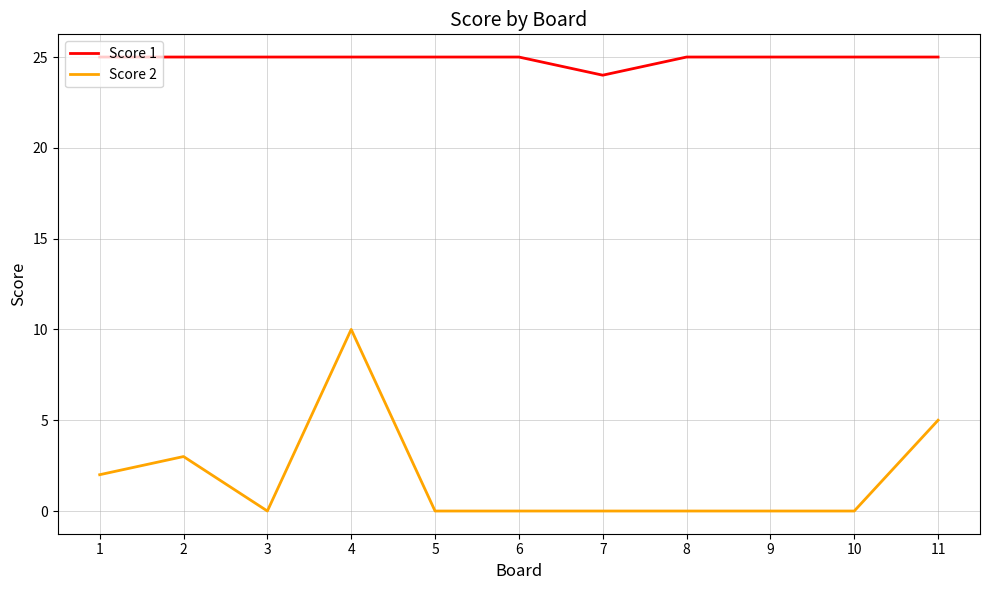

The value of Score 2 at 2 is 1. True or false?

False